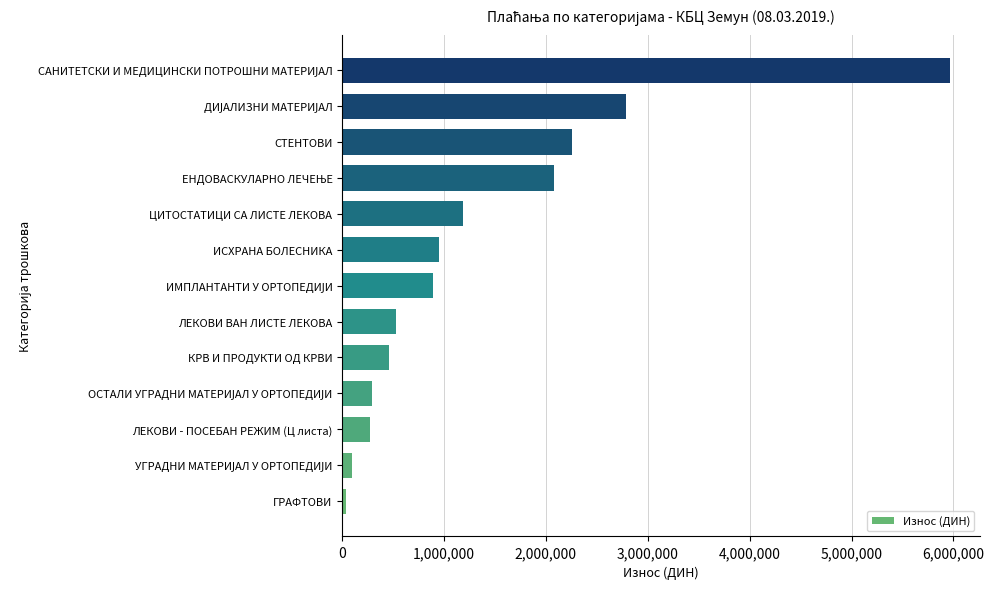

Between ГРАФТОВИ and КРВ И ПРОДУКТИ ОД КРВИ, which is larger?

КРВ И ПРОДУКТИ ОД КРВИ